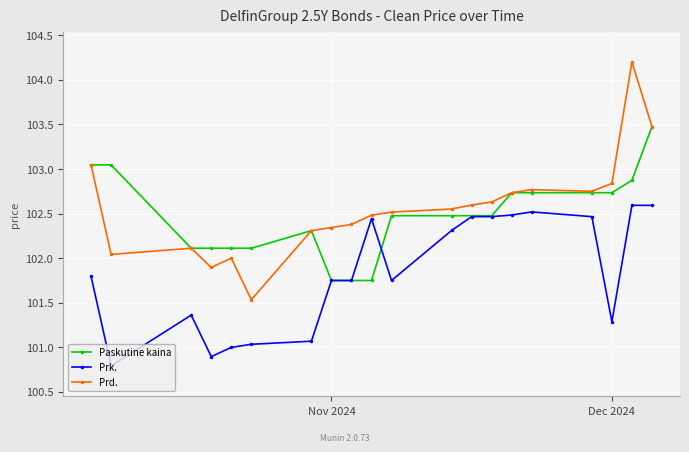

True or false: Prk. has more than 2 points higher than both neighbors.

True